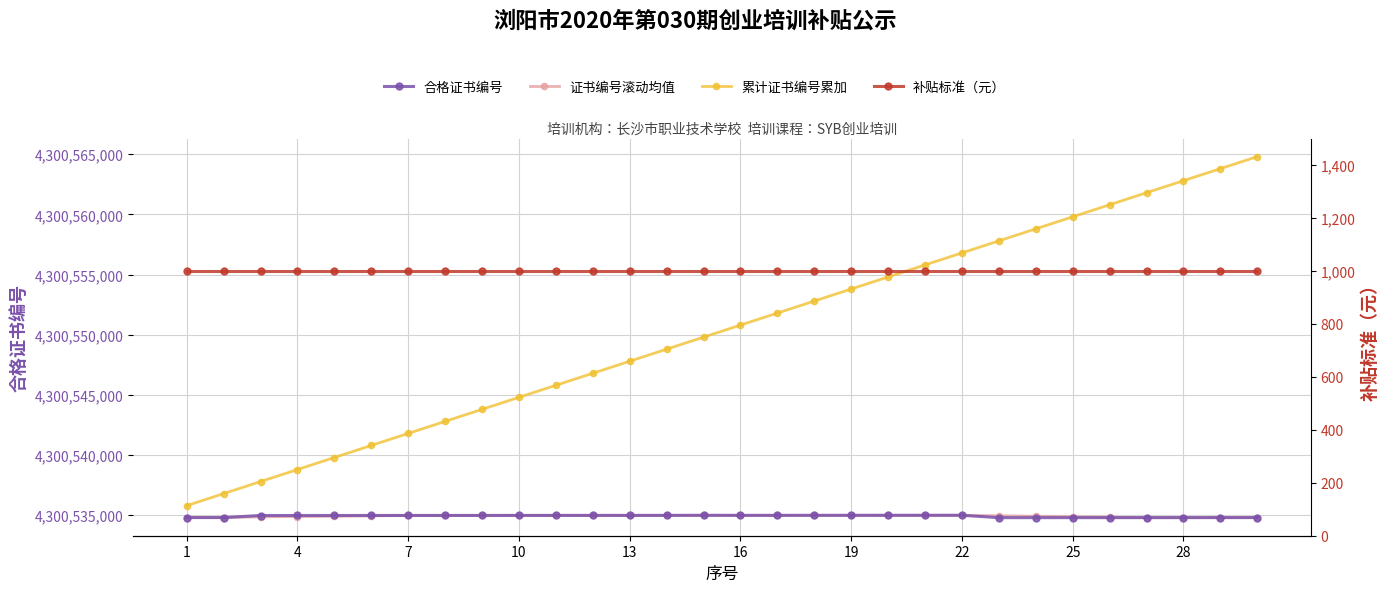

True or false: 合格证书编号 and 累计证书编号累加 intersect in this chart.

False